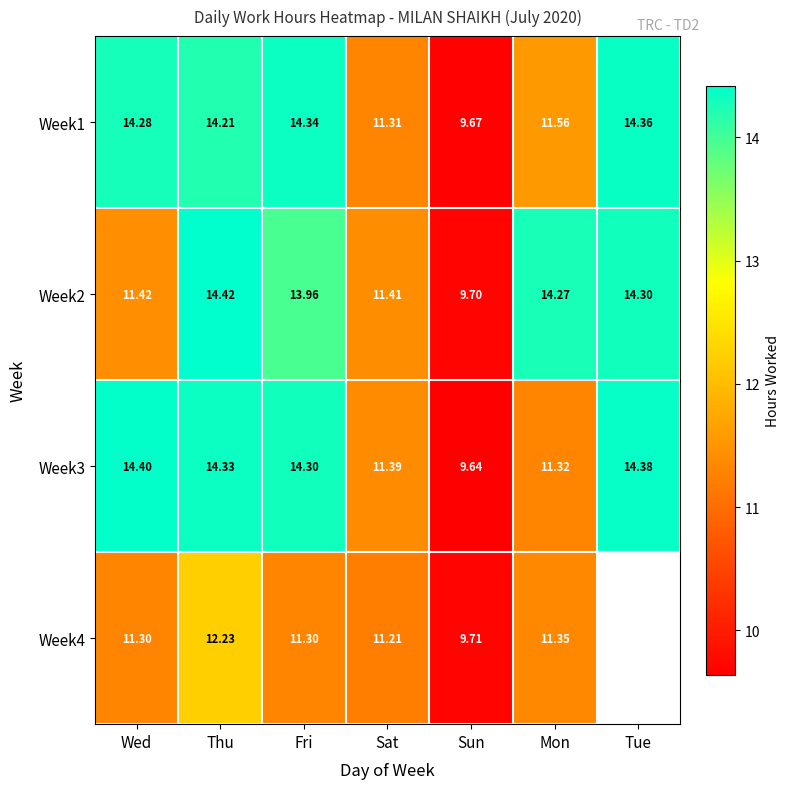

At which label is Week3 closest to 12?

Sat